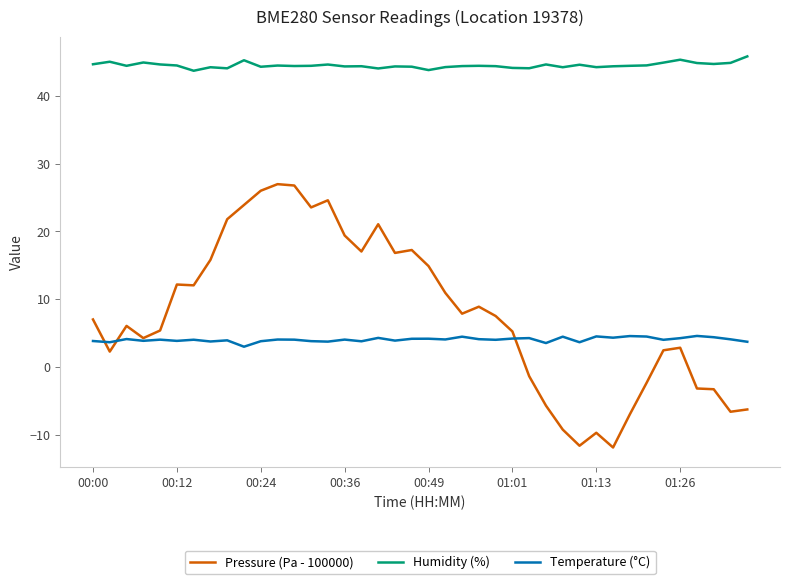

True or false: Humidity (%) and Temperature (°C) cross at least once.

False